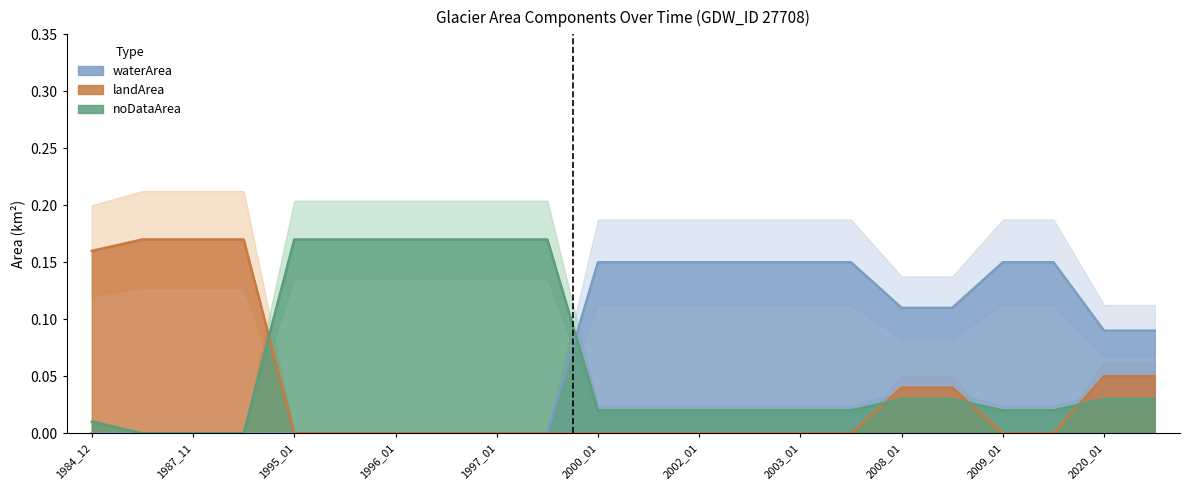

How many lines are shown in the chart?

3